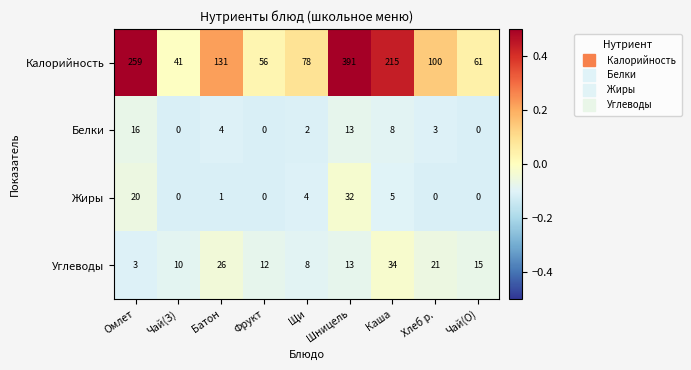

At which category is the sum across all series the highest?

Шницель